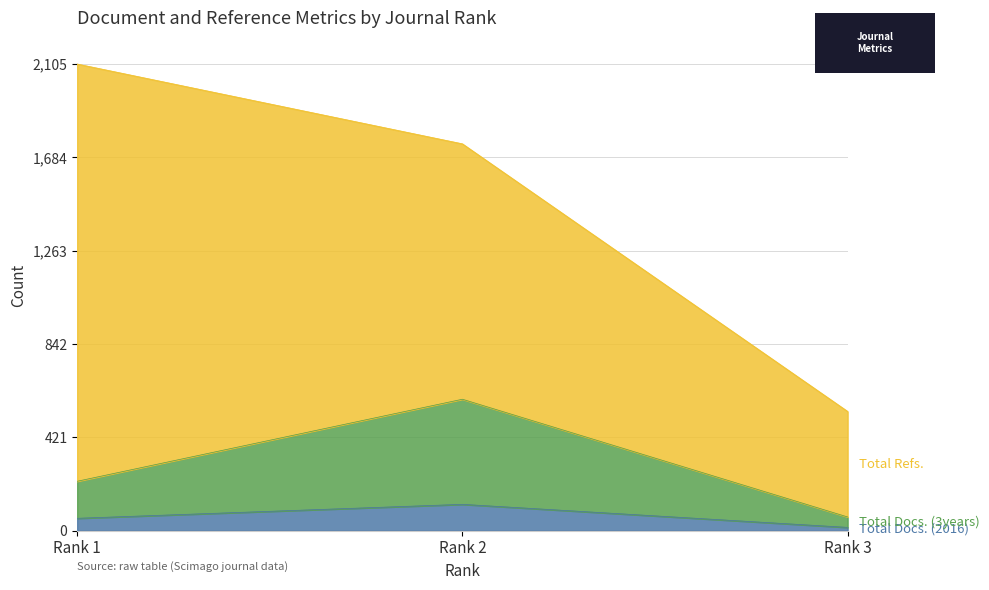

Is it true that Total Docs. (2016) equals 119 at Rank 2?

True